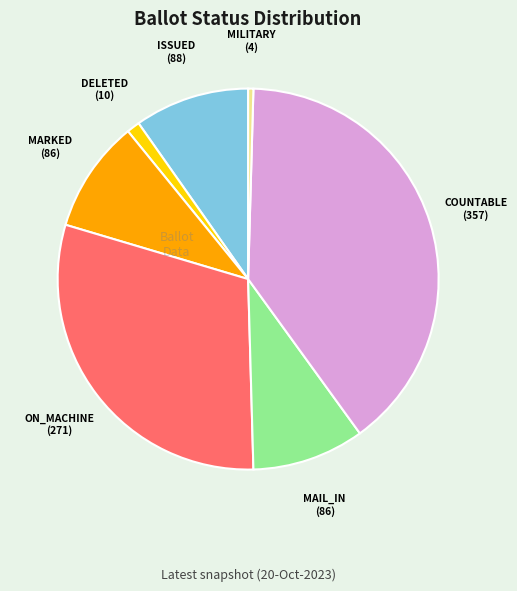

Combined, do MARKED and ON_MACHINE account for over 50%?

No